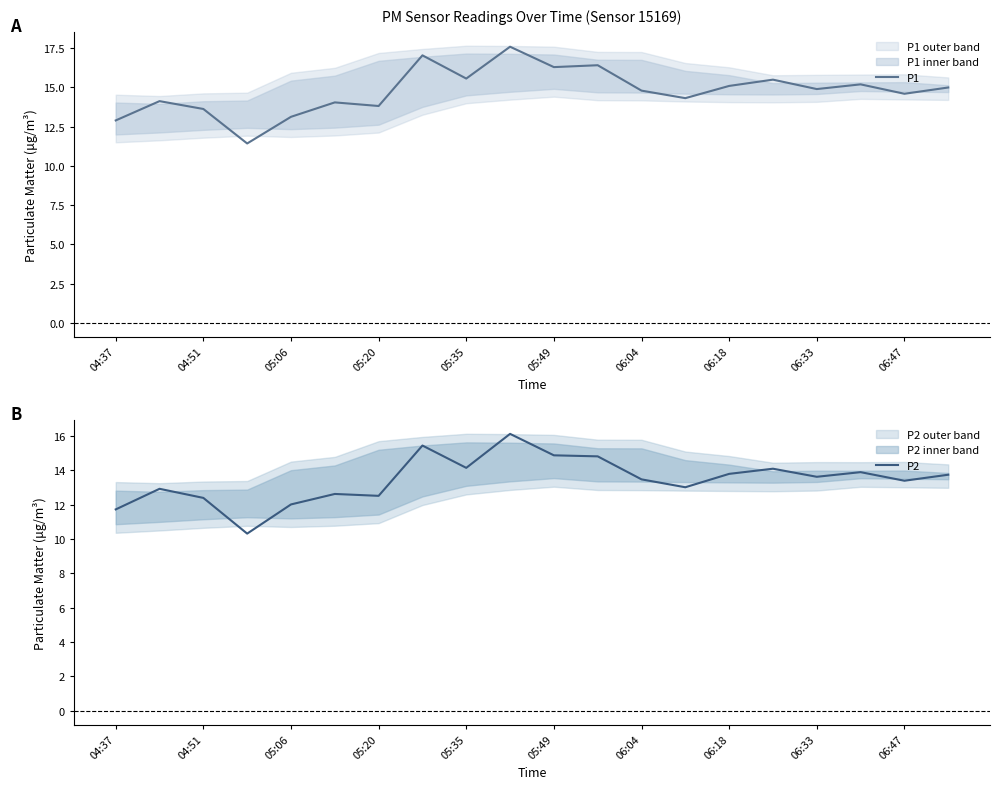

How many interior local peaks does the P1 series have?

7